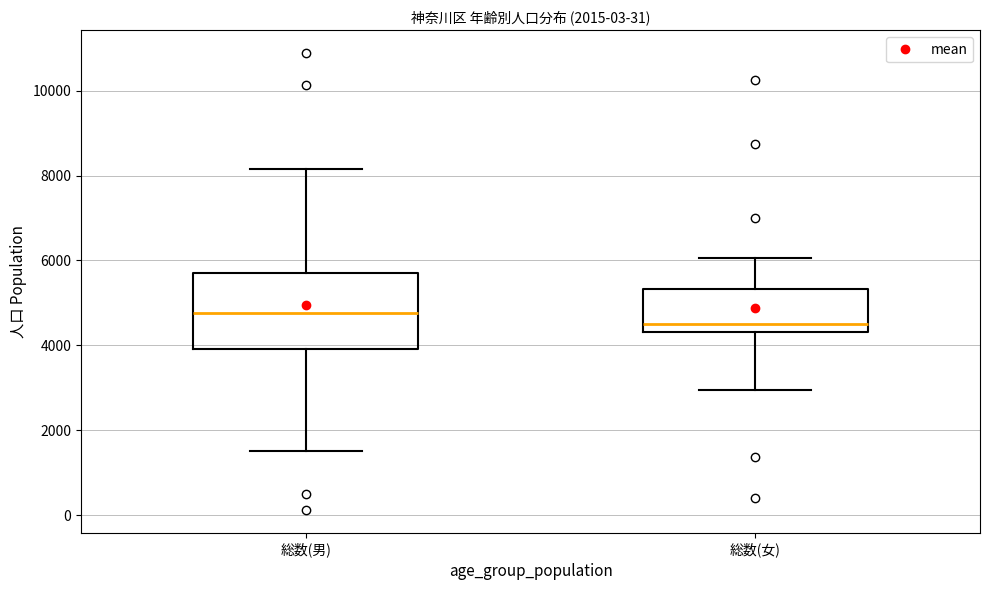

Where does the upper whisker of the box for 総数(男) end on the y-axis? The values are not printed on the chart, so give them approximately, as read against the axis.

8200